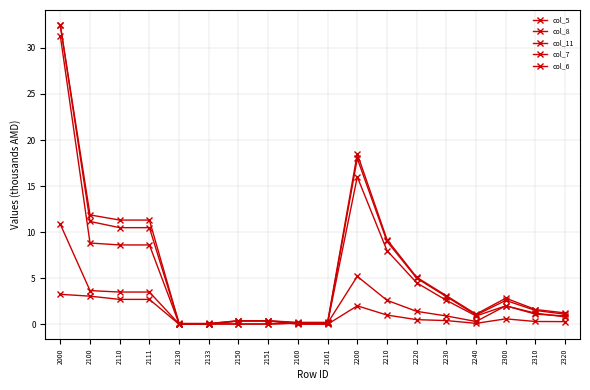

Reading left to right, list all the values displayed in this chart.

col_5: 32.5	11.9	11.3	11.3	0.1	0.1	0.4	0.4	0.1	0.1	18.0	9.0	5.0	3.0	1.0	2.6	1.5	1.1
col_8: 32.5	11.2	10.5	10.5	0.1	0.1	0.4	0.4	0.2	0.2	18.5	9.2	5.1	3.1	1.1	2.8	1.6	1.2
col_11: 10.9	3.7	3.5	3.5	0.0	0.0	0.0	0.0	0.1	0.1	5.2	2.6	1.4	0.9	0.3	2.0	1.1	0.9
col_7: 31.3	8.8	8.6	8.6	0.1	0.1	0.0	0.0	0.1	0.1	16.0	8.0	4.5	2.6	0.9	2.0	1.2	0.8
col_6: 3.3	3.0	2.7	2.7	0.0	0.0	0.3	0.3	0.0	0.0	2.0	1.0	0.5	0.4	0.1	0.6	0.3	0.3